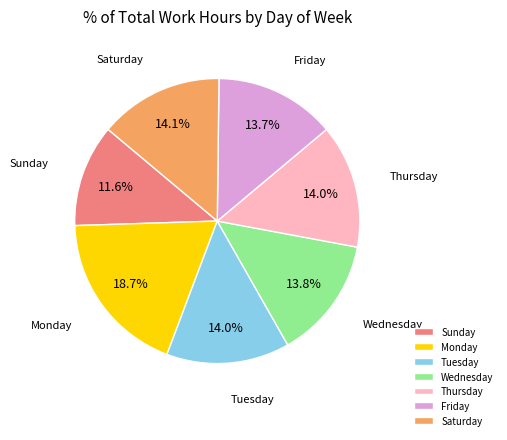

Combined, do Friday and Wednesday account for over 50%?

No